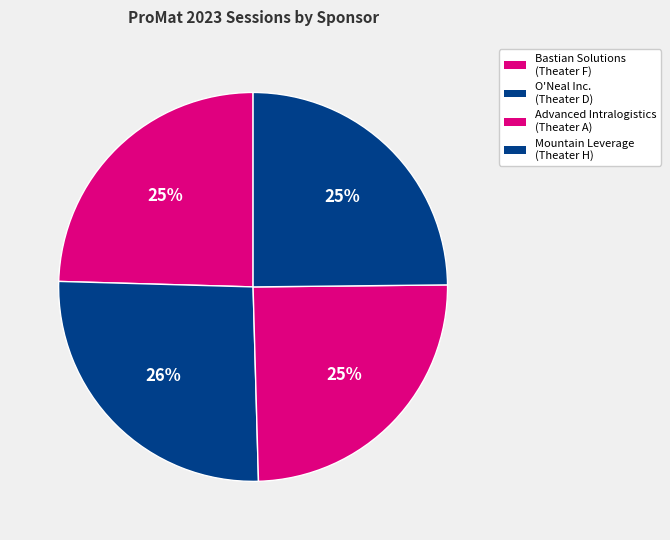

How many slices are in this pie chart?

4